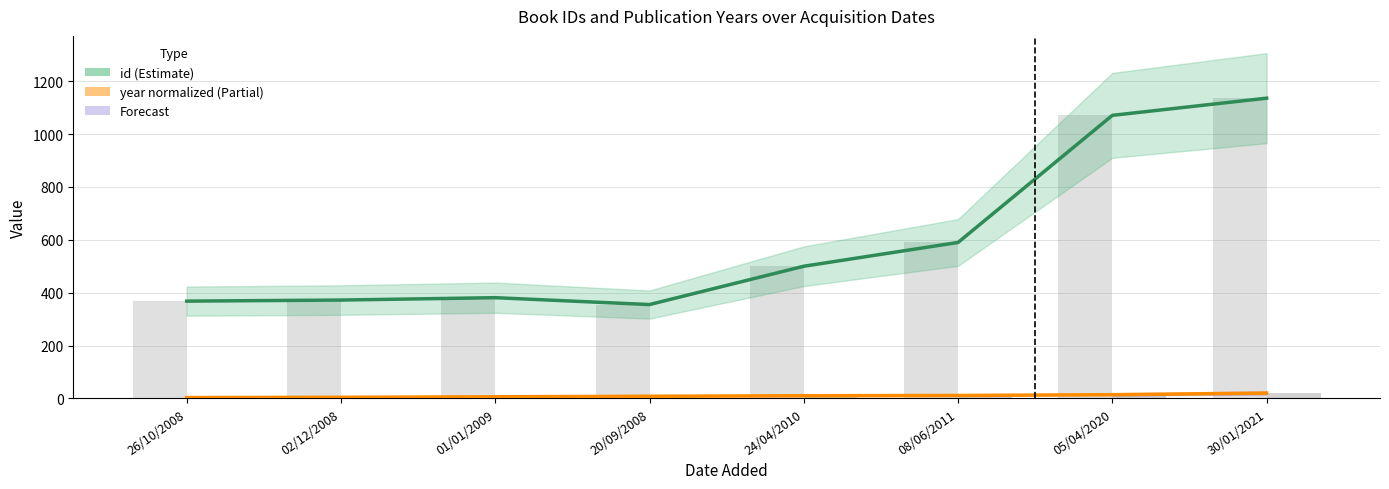

Is it true that year equals 20 at 30/01/2021?

True